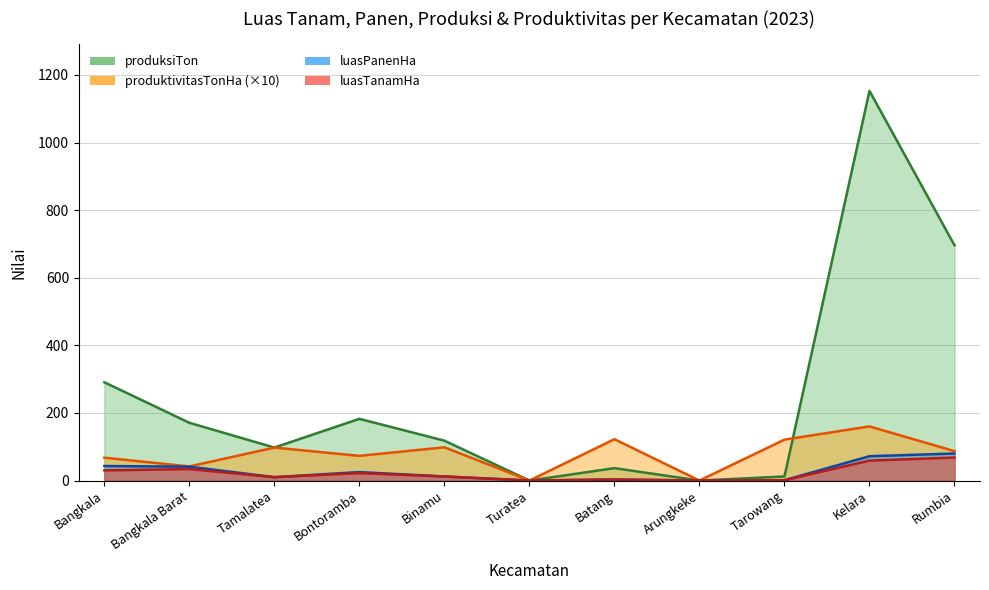

Reading left to right, list all the values displayed in this chart.

luasTanamHa: 30.0	34.0	10.0	22.0	12.0	0.0	3.0	0.0	1.0	59.0	68.0
luasPanenHa: 43.0	41.0	10.0	25.0	12.0	0.0	3.0	0.0	1.0	72.0	80.0
produksiTon: 290.7	170.8	97.5	182.5	117.9	0.0	36.7	0.0	12.1	1152.7	696.0
produktivitasTonHa: 67.6	41.7	97.5	73.0	98.3	0.0	122.3	0.0	121.0	160.1	87.0